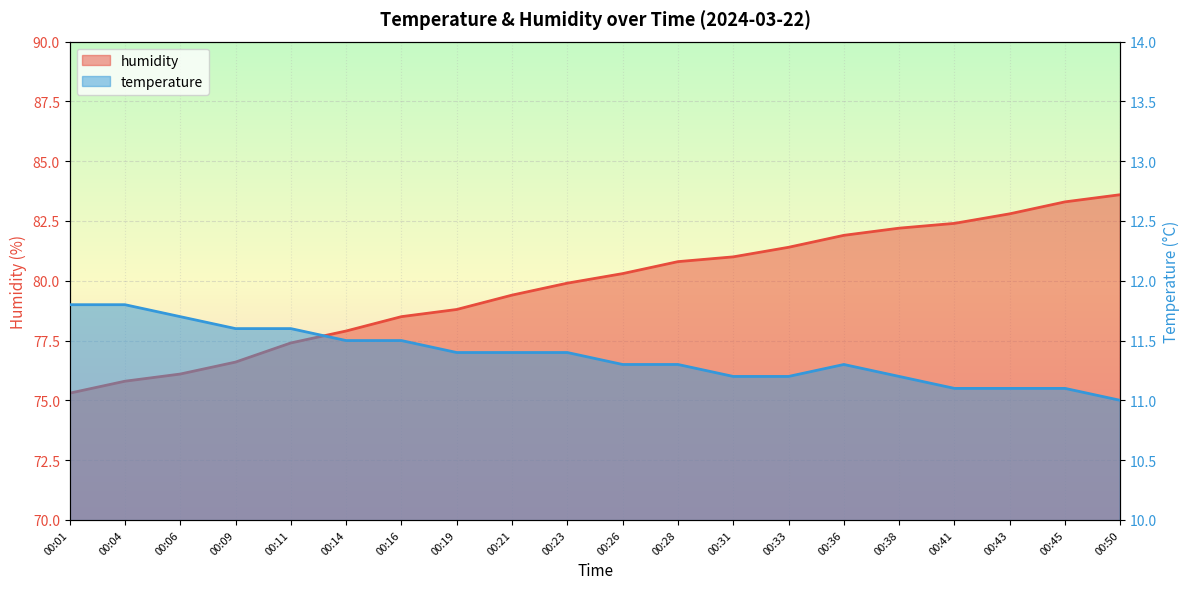

At which category does temperature reach its first local peak?

00:36